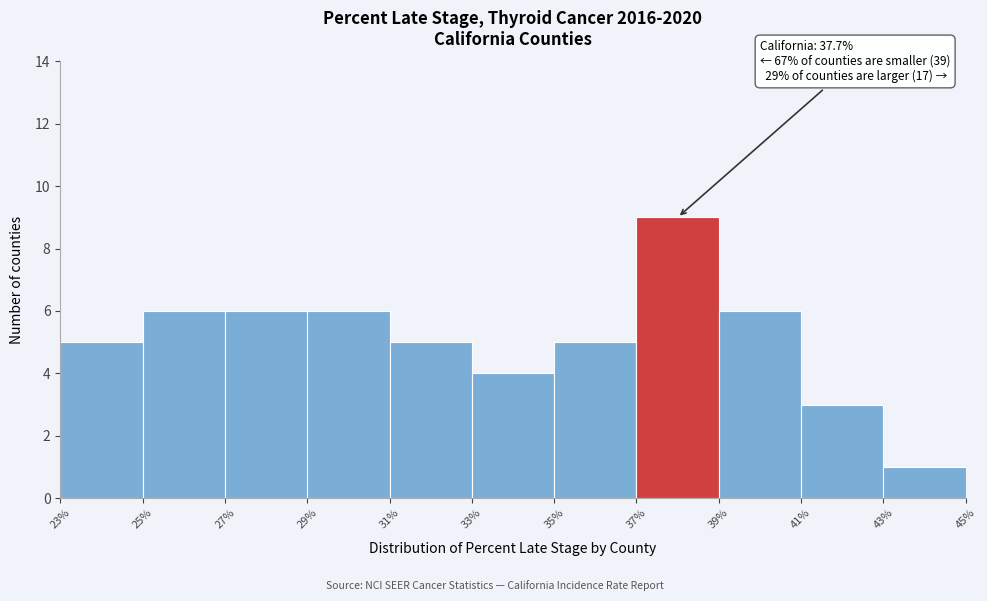

Over which range of the x-axis is the bar tallest?

37% to 39%